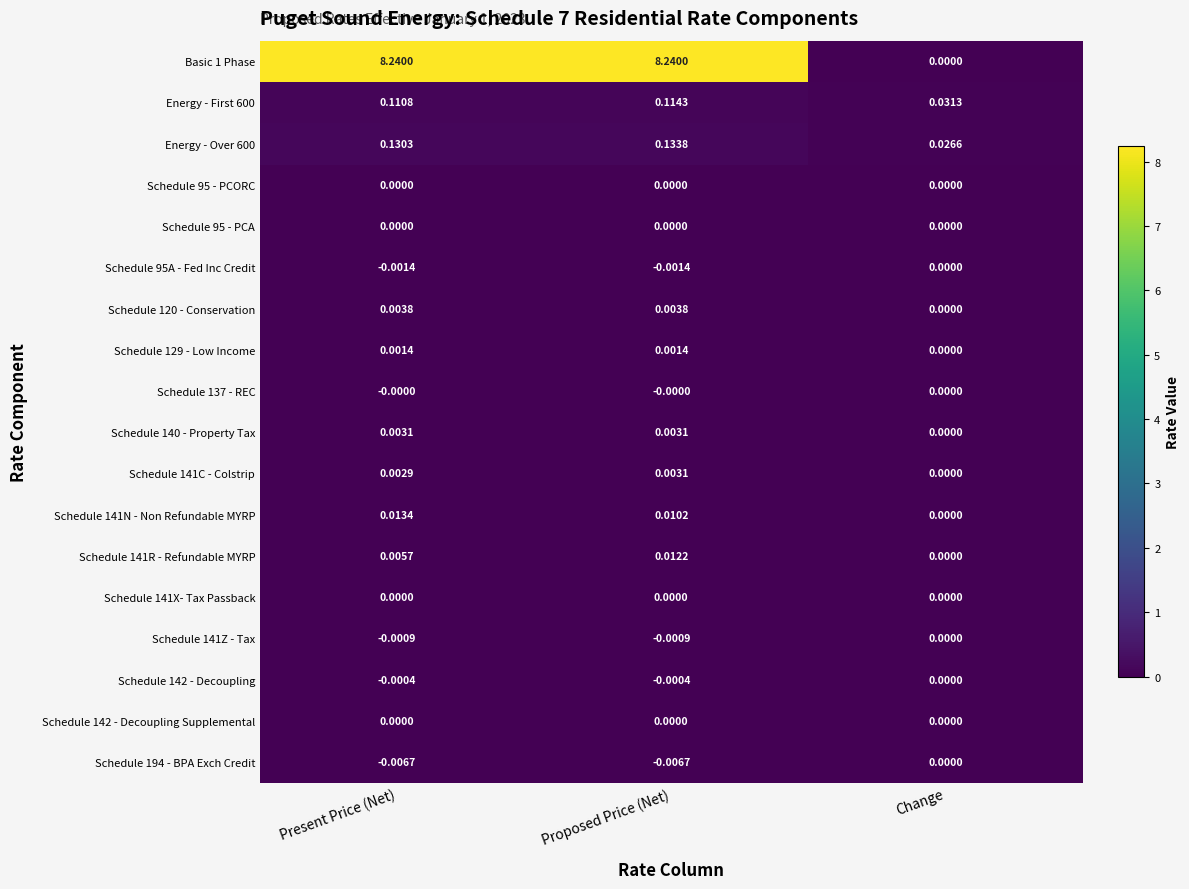

At which label is Schedule 142 - Decoupling closest to 0?

Change